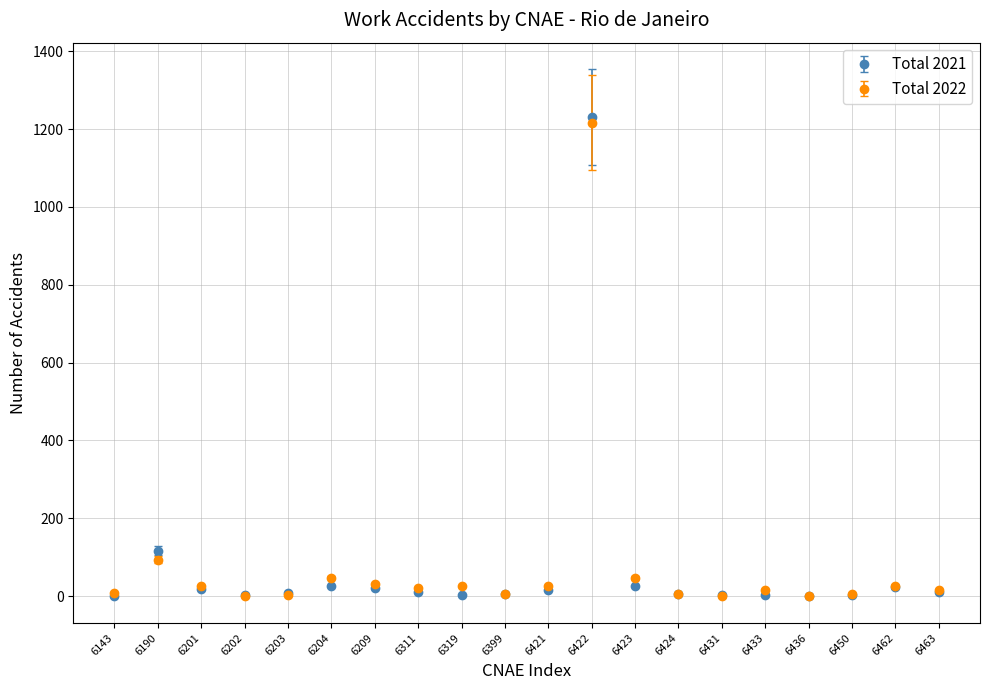

Which series has the widest spread of values?

Total 2021